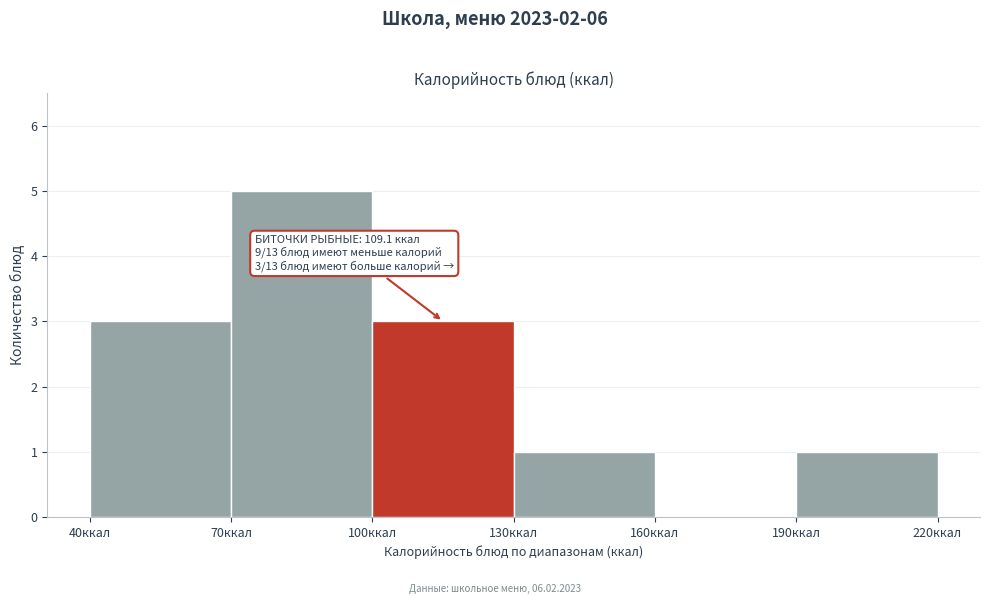

Which range on the x-axis has the tallest bar?

70 to 100